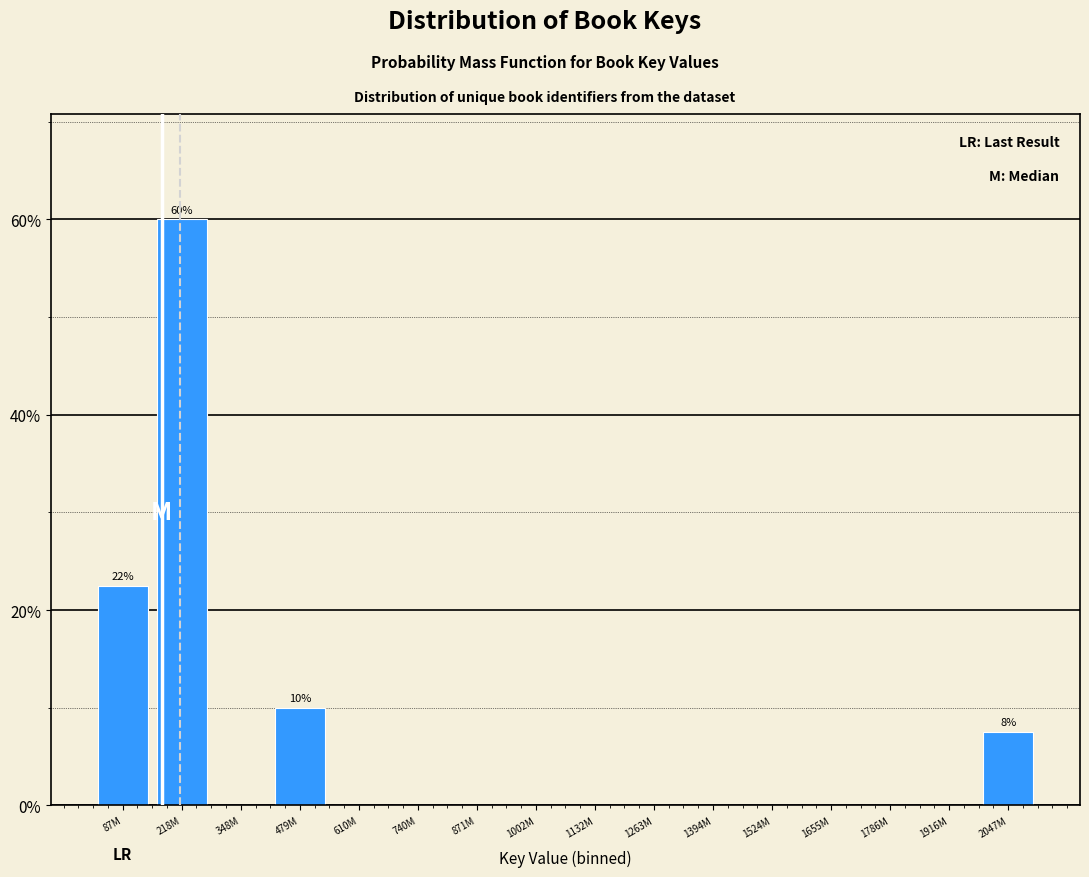

Reading left to right, transcribe all the data shown in this chart.

87M=22.5	218M=60.0	348M=0.0	479M=10.0	610M=0.0	740M=0.0	871M=0.0	1002M=0.0	1132M=0.0	1263M=0.0	1394M=0.0	1524M=0.0	1655M=0.0	1786M=0.0	1916M=0.0	2047M=7.5